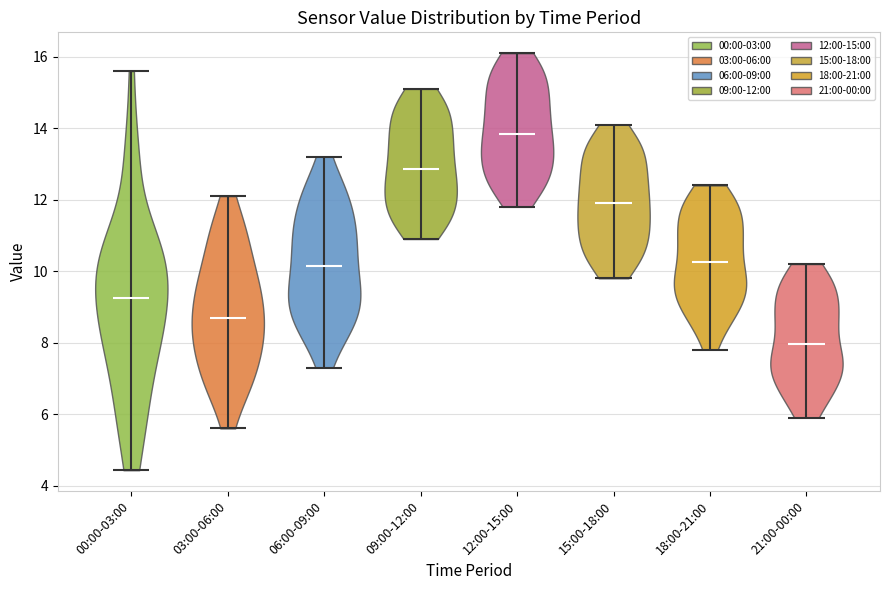

Which violin has the lowest median line?

21:00-00:00